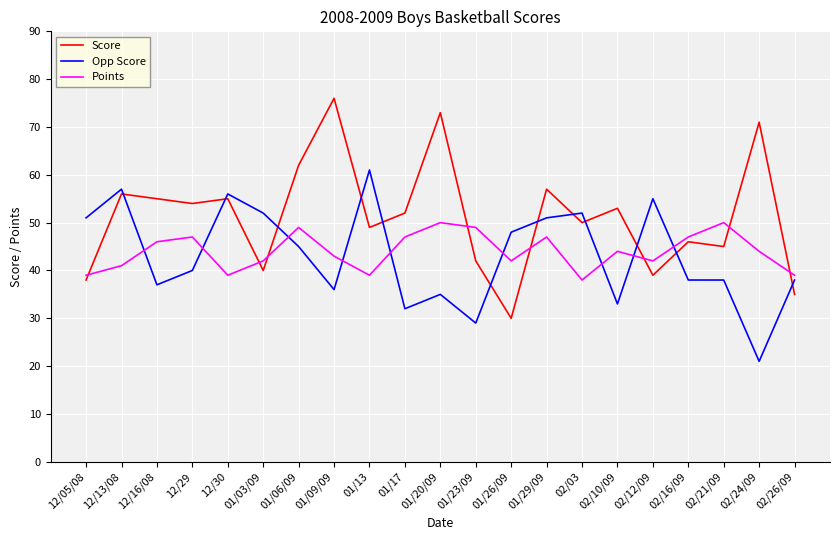

How many distinct data groups are displayed?

3